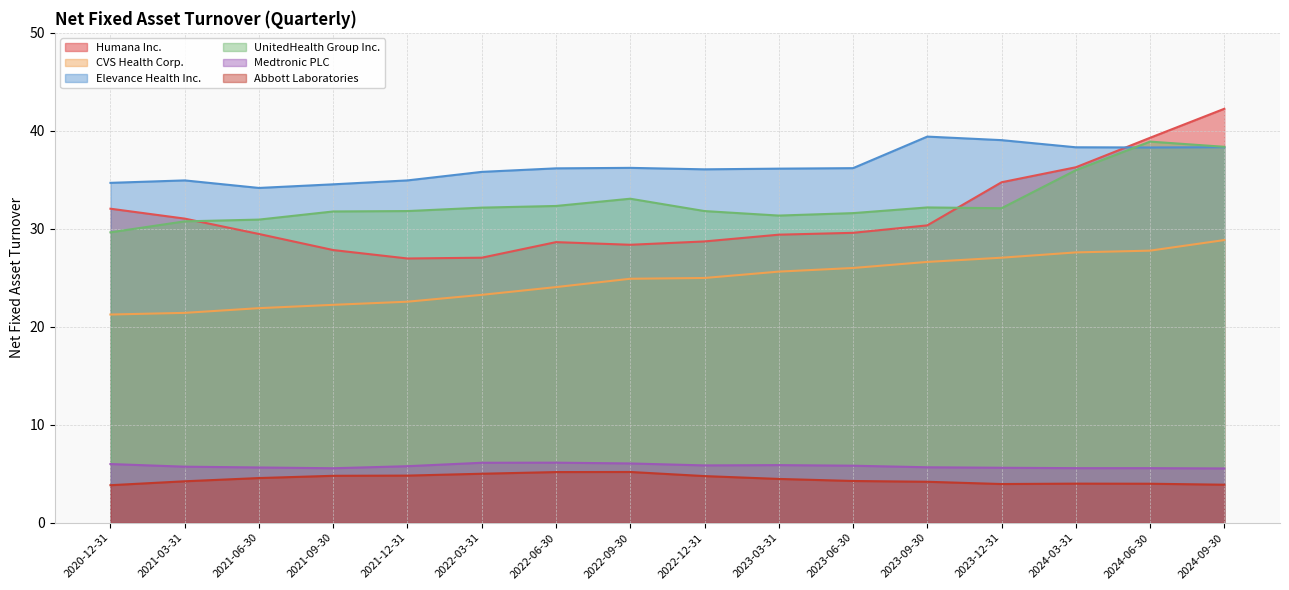

What is the difference between the maximum and minimum values in the Humana Inc. series?

15.3